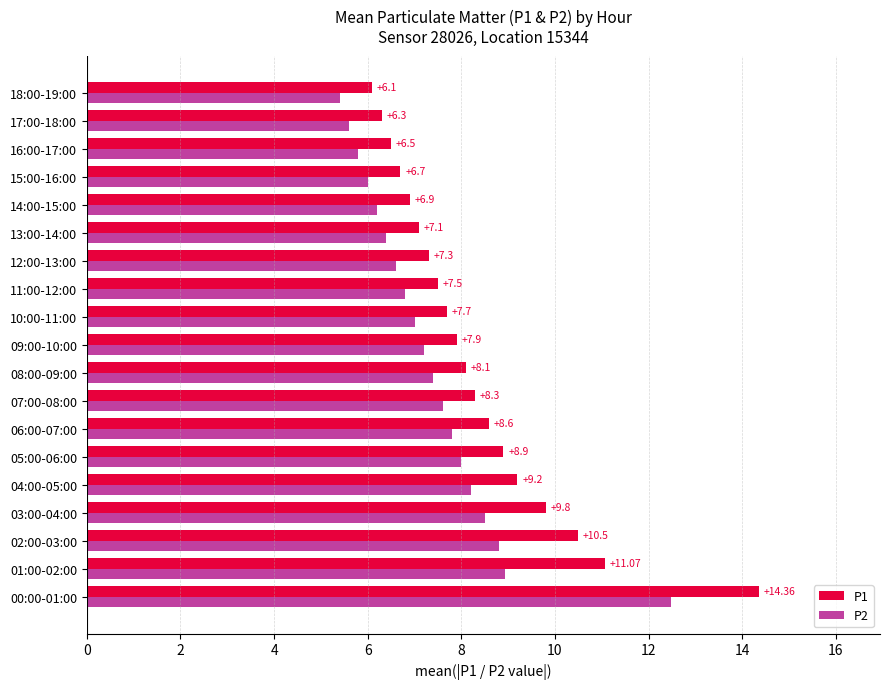

What is the difference between the highest and lowest values at 08:00-09:00?

0.7